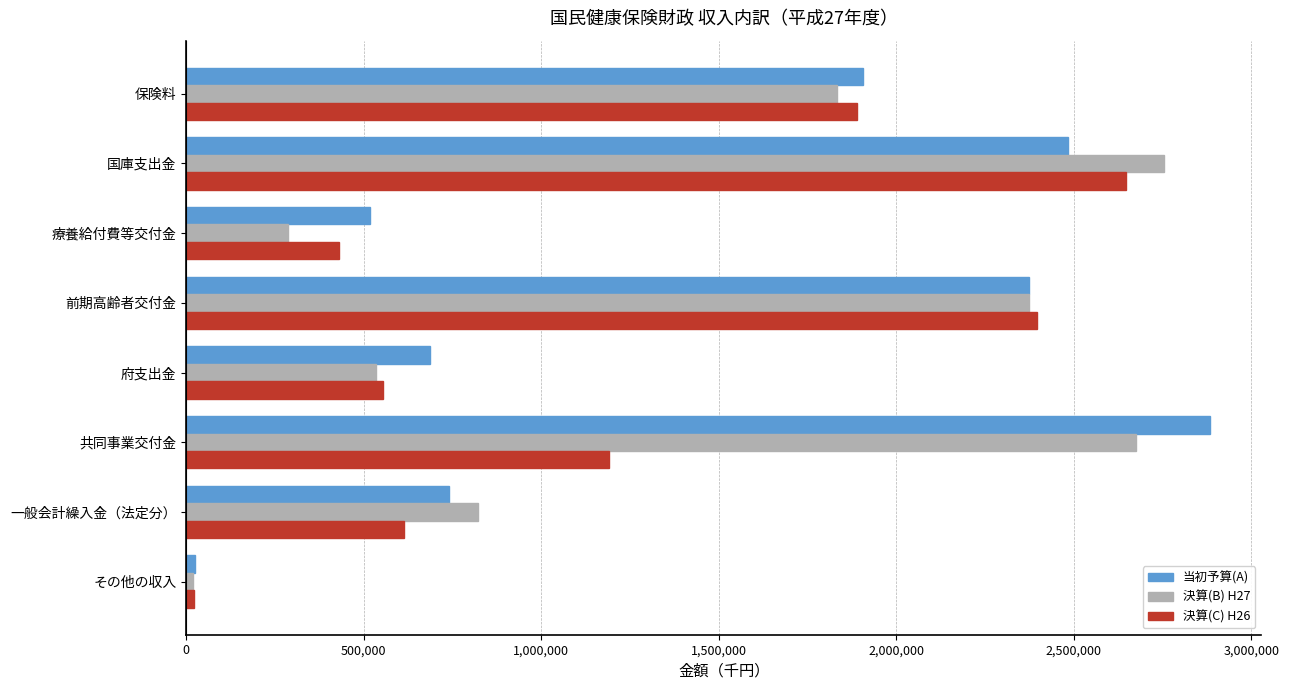

What is the difference between the second highest and second lowest values in the 当初予算(A) series?

1964111